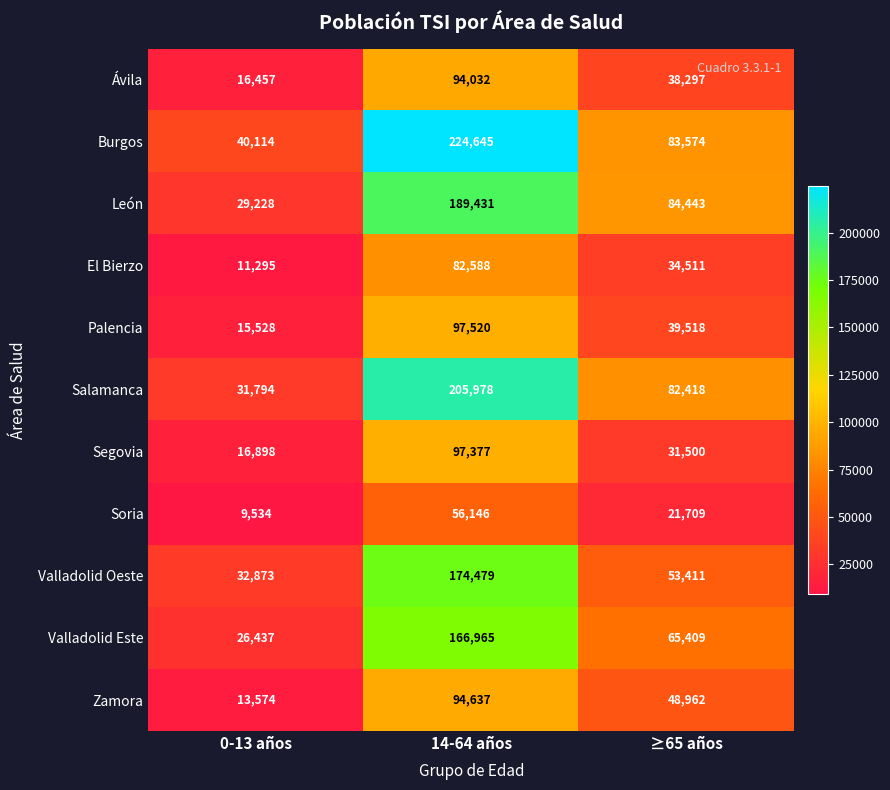

List the labels in order of Palencia value, smallest first.

0-13 años, ≥65 años, 14-64 años